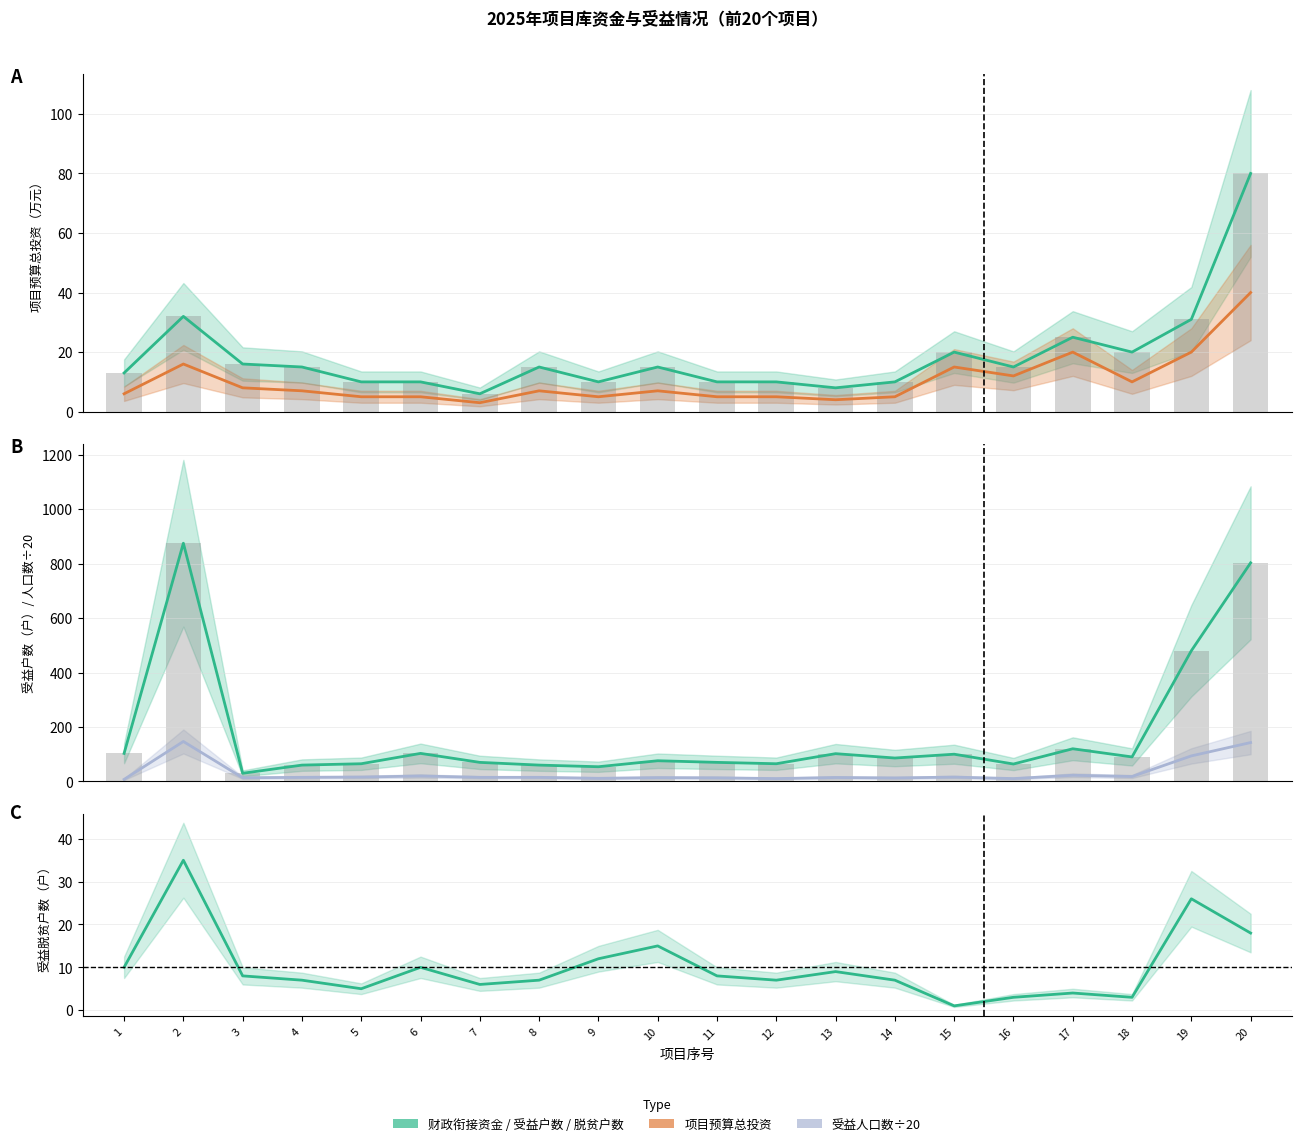

What is the approximate value of 财政衔接资金（万元） at 10?

7.0